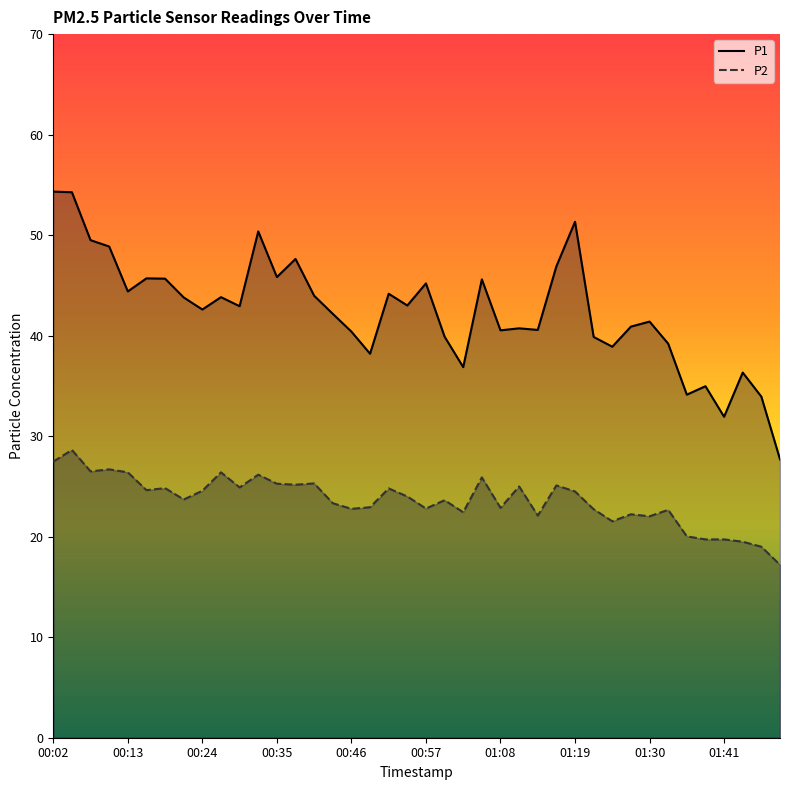

Is it true that P2 equals 23.6 at 01:00?

True